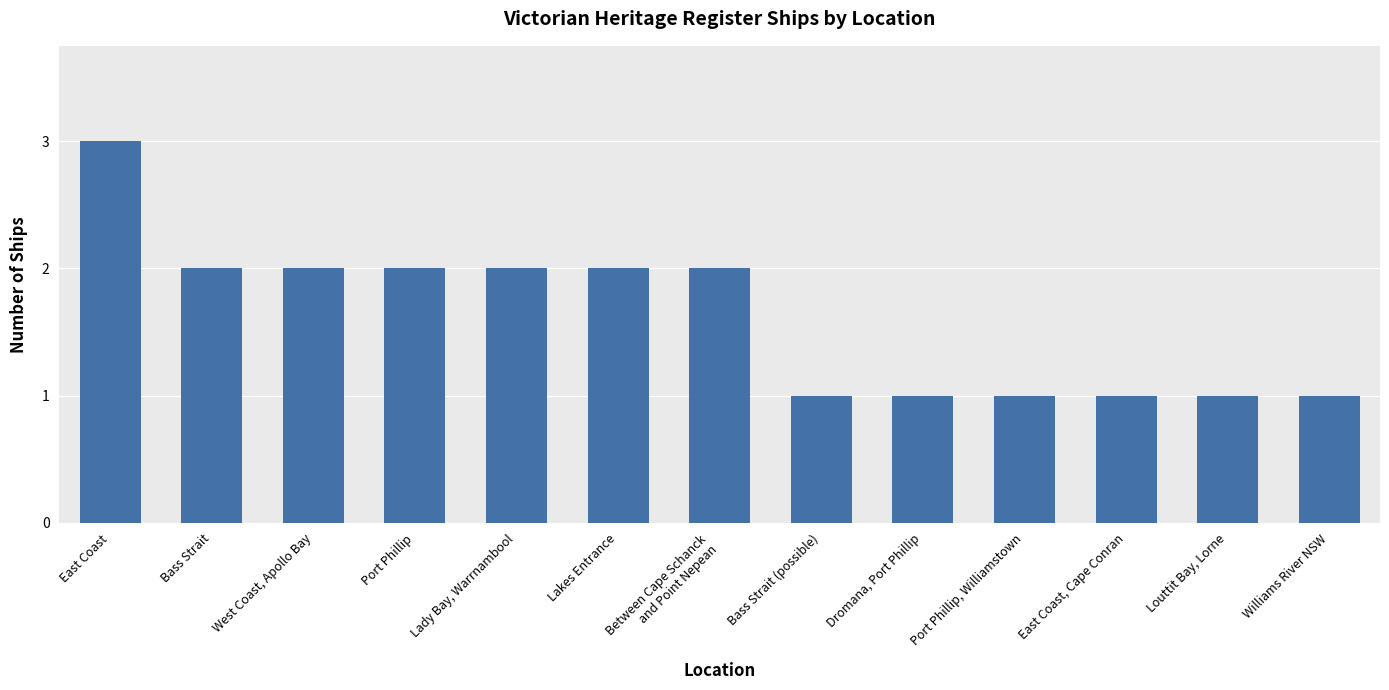

Which has a higher value, West Coast, Apollo Bay or Dromana, Port Phillip?

West Coast, Apollo Bay